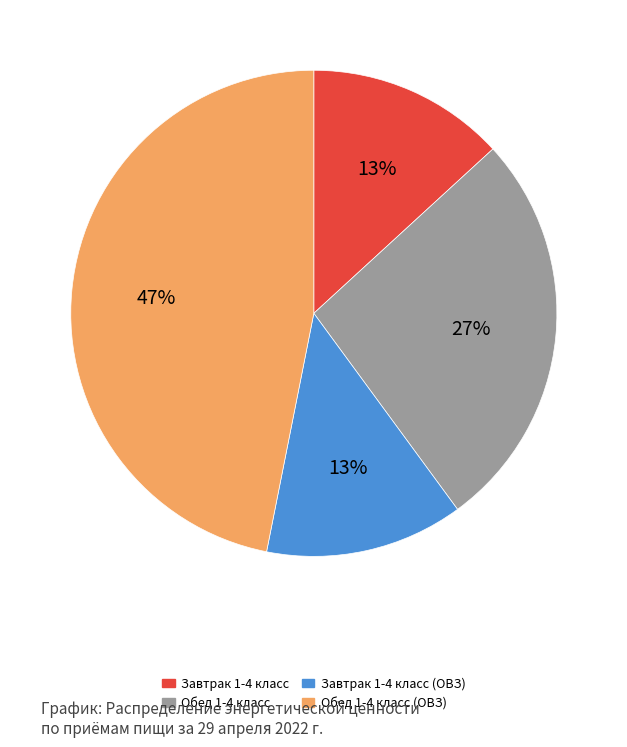

Combined, do Обед 1-4 класс (ОВЗ) and Обед 1-4 класс account for over 50%?

Yes